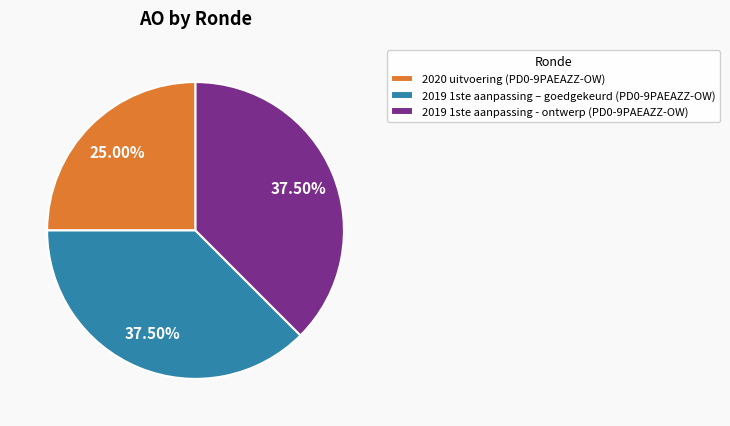

Does any single category account for the majority?

No